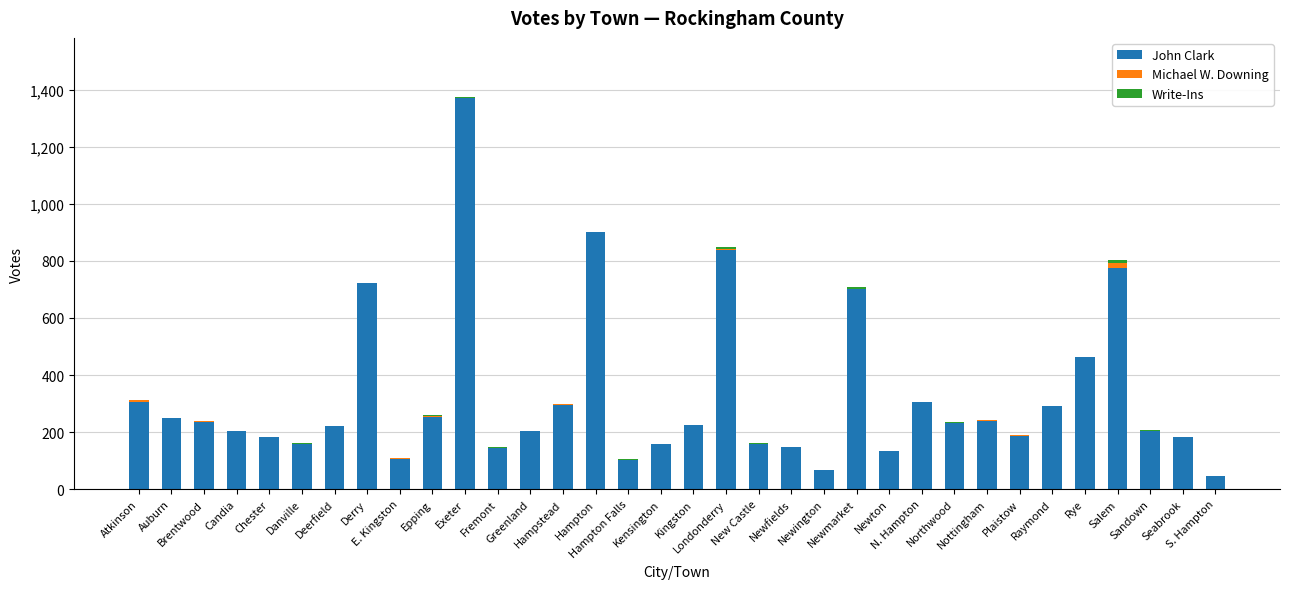

What is the average value of the John Clark series?

324